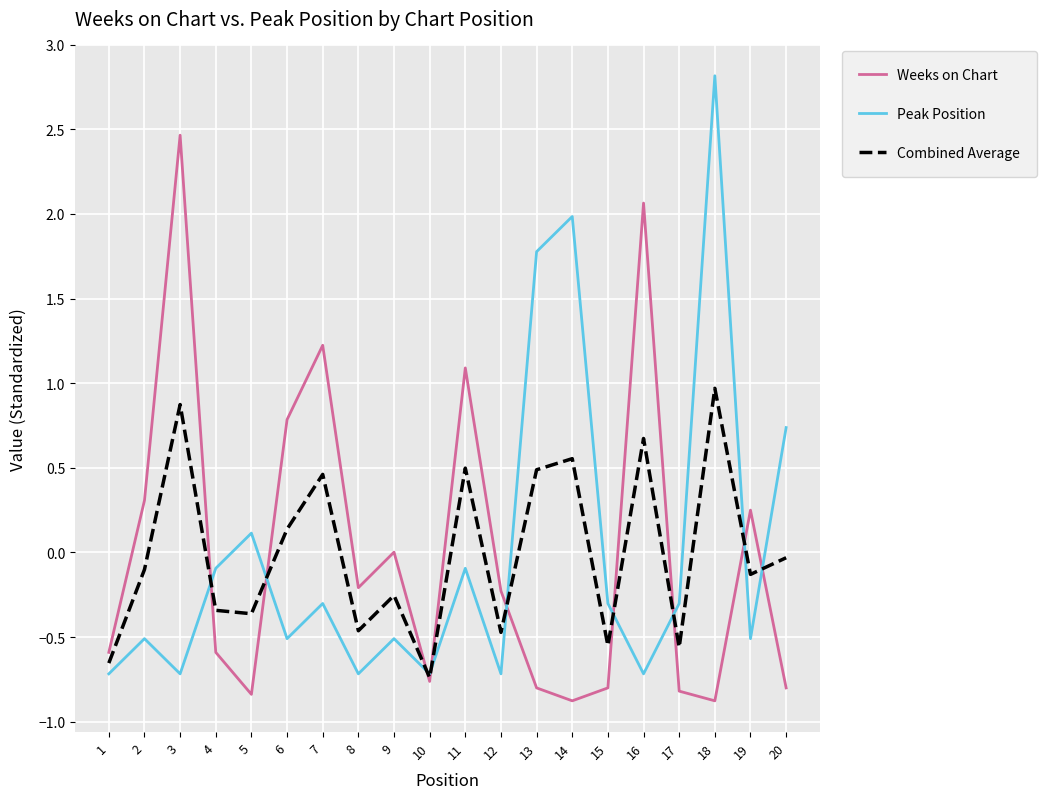

Which series changed the most between 13 and 17?

Peak Position